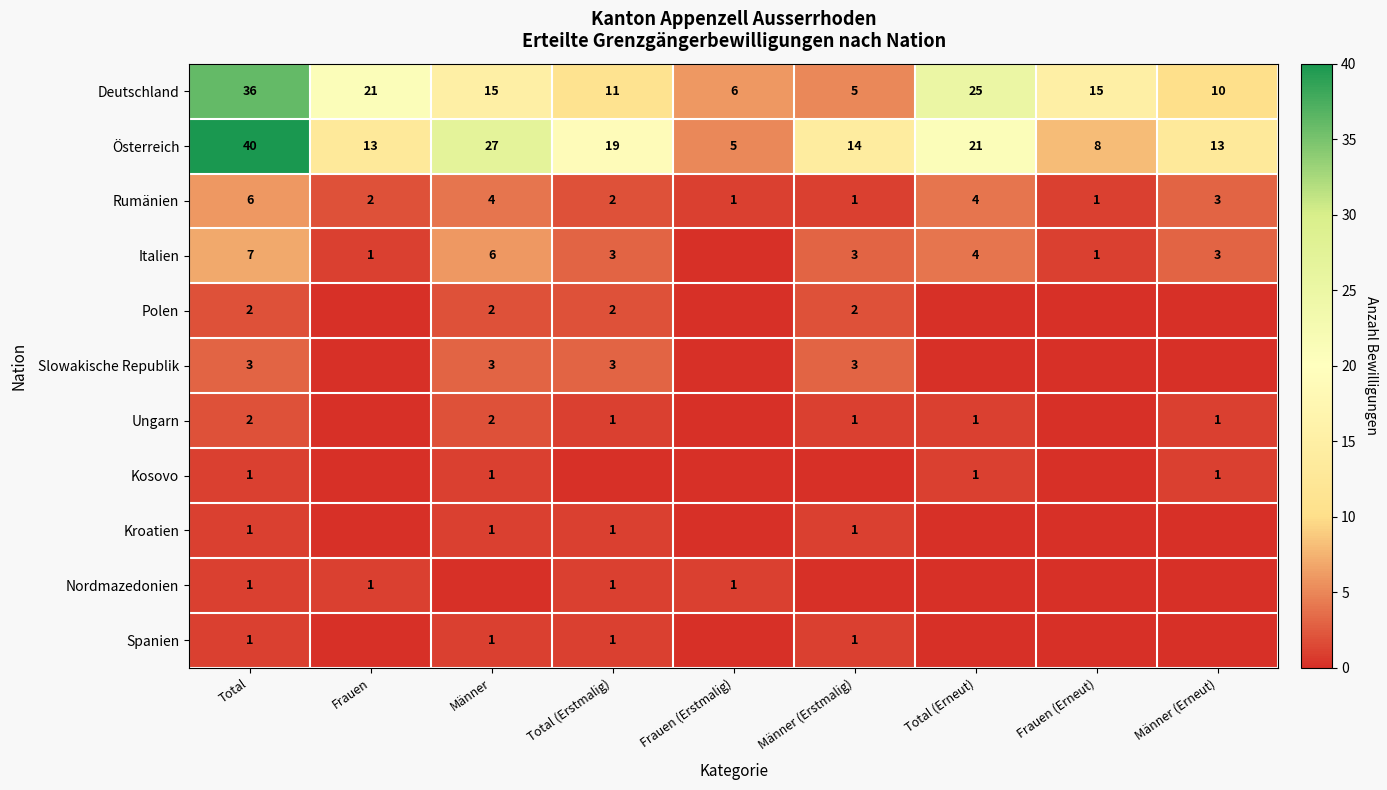

What is the difference between the highest and lowest values at Total (Erneut)?

25